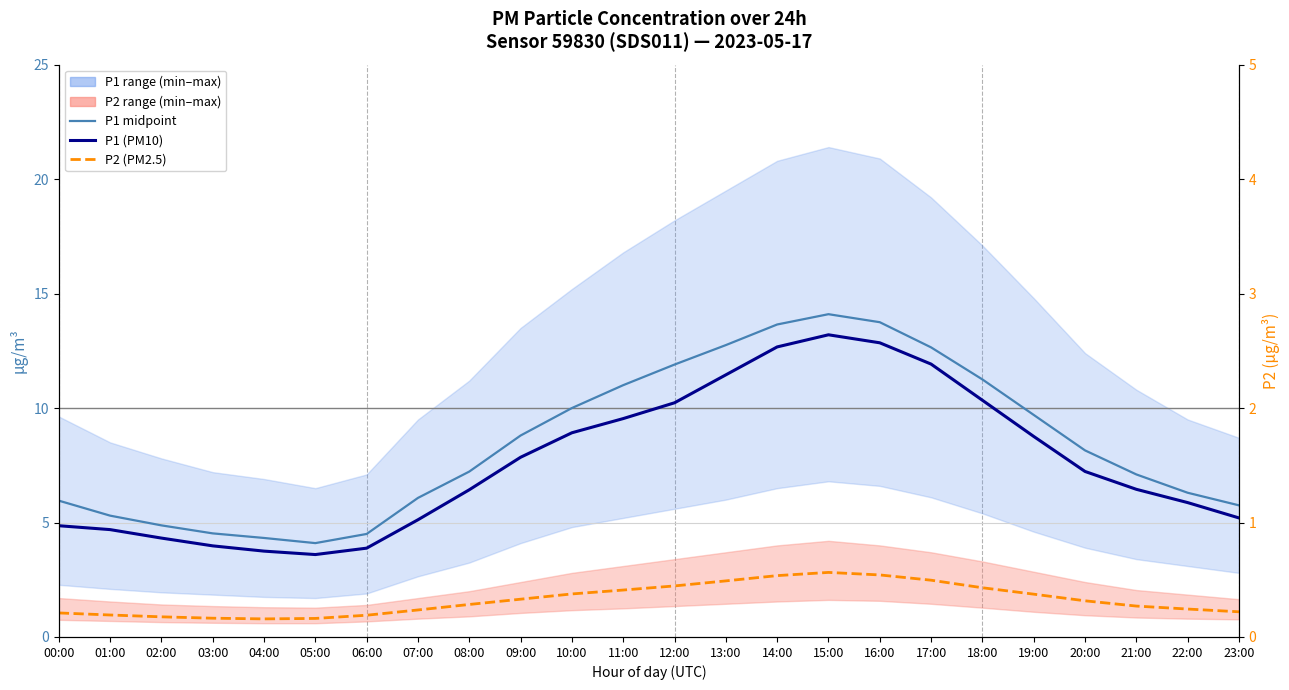

List the labels in order of P1 (PM10) value, smallest first.

05:00, 04:00, 06:00, 03:00, 02:00, 01:00, 00:00, 07:00, 23:00, 22:00, 08:00, 21:00, 20:00, 09:00, 19:00, 10:00, 11:00, 12:00, 18:00, 13:00, 17:00, 14:00, 16:00, 15:00